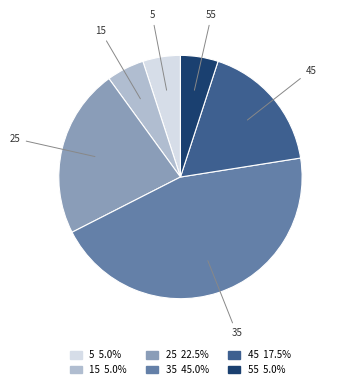

Does any single category account for the majority?

No